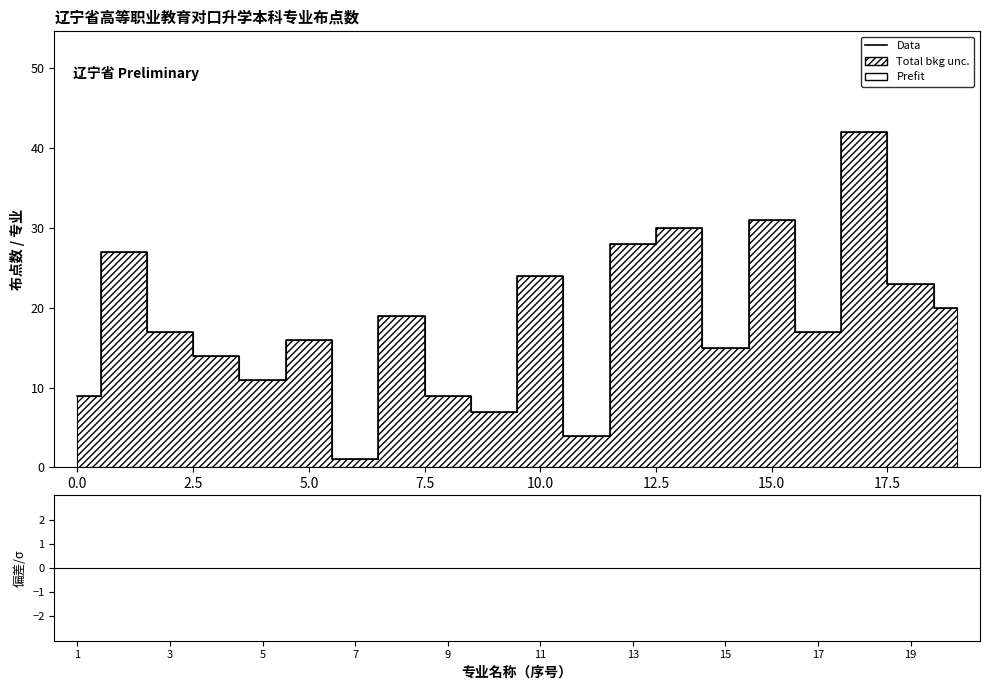

Count the number of values greater than 17.

9